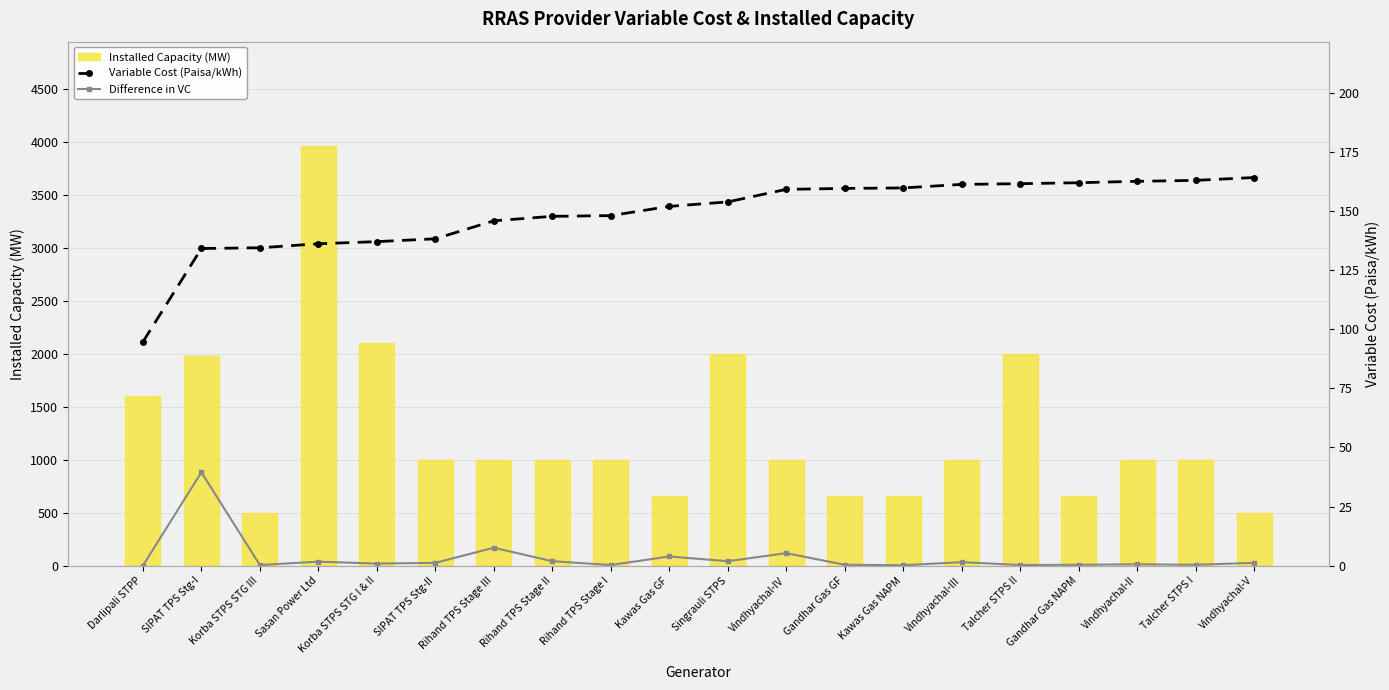

Is it true that Variable Cost (Paisa/kWh) equals 134.1 at SIPAT TPS Stg-I?

True